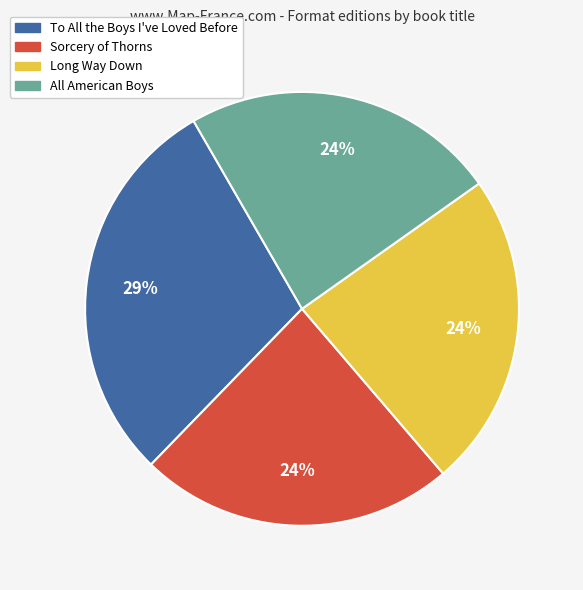

What is the largest slice in the pie chart?

To All the Boys I've Loved Before